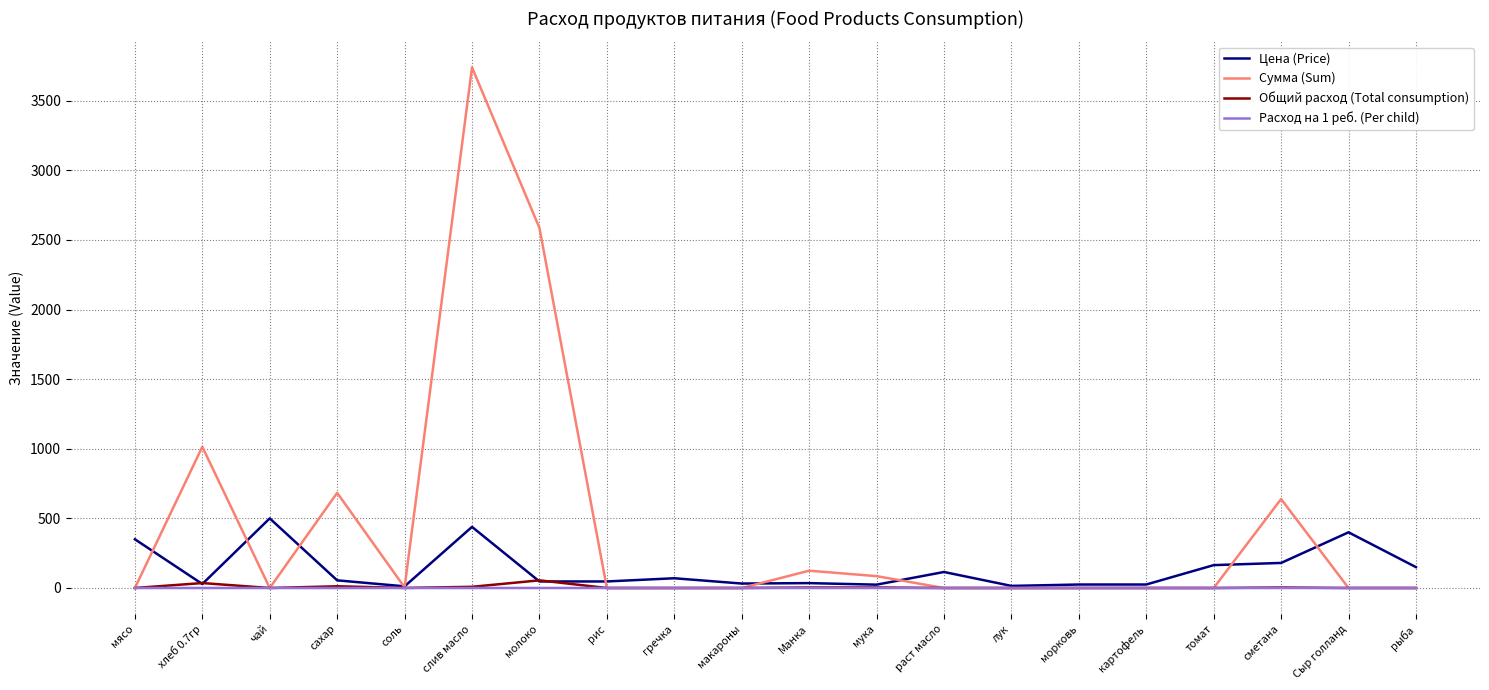

Between макароны and Сыр голланд, which series saw the biggest shift?

Цена (Price)